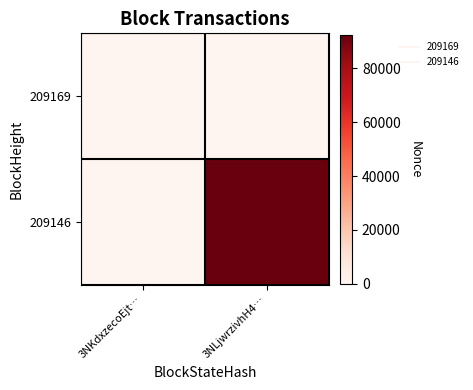

What is the spread (max minus min) of values at 3NLjwrzivhH4…?

92416